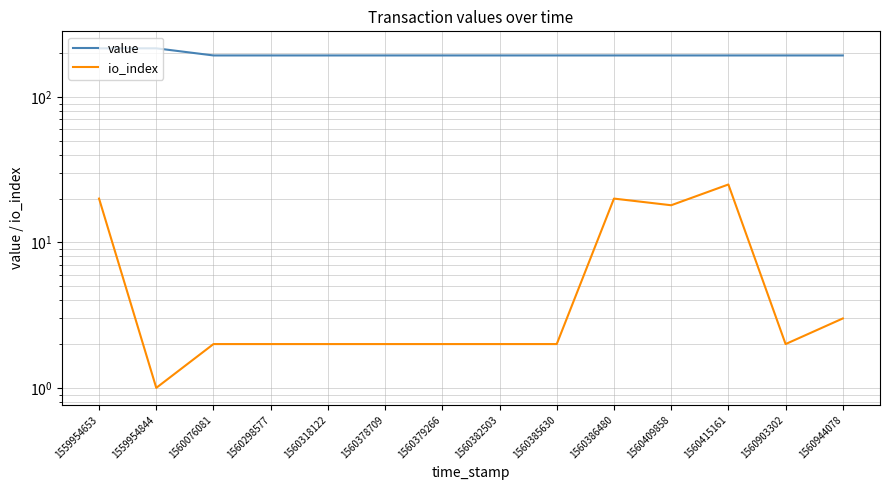

Which category has the lowest value in the value series?

1560076081